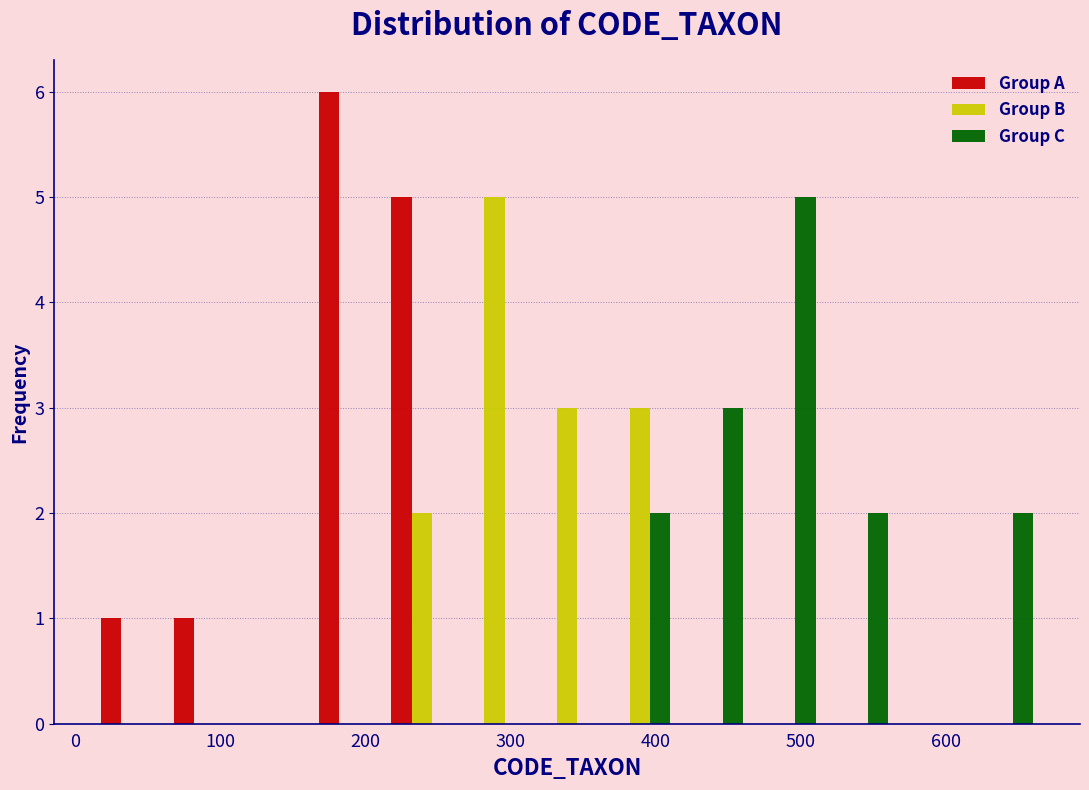

Reading left to right, transcribe this chart: for each range on the x-axis, give the height of each series' bar. Neither the bar edges nor the heights are printed on the chart, so give them approximately, as read against the axes.

14 to 64: Group A=1	Group B=0	Group C=0
64 to 114: Group A=1	Group B=0	Group C=0
114 to 164: Group A=0	Group B=0	Group C=0
164 to 214: Group A=6	Group B=0	Group C=0
214 to 264: Group A=5	Group B=2	Group C=0
264 to 314: Group A=0	Group B=5	Group C=0
314 to 364: Group A=0	Group B=3	Group C=0
364 to 414: Group A=0	Group B=3	Group C=2
414 to 464: Group A=0	Group B=0	Group C=3
464 to 514: Group A=0	Group B=0	Group C=5
514 to 564: Group A=0	Group B=0	Group C=2
564 to 614: Group A=0	Group B=0	Group C=0
614 to 664: Group A=0	Group B=0	Group C=2